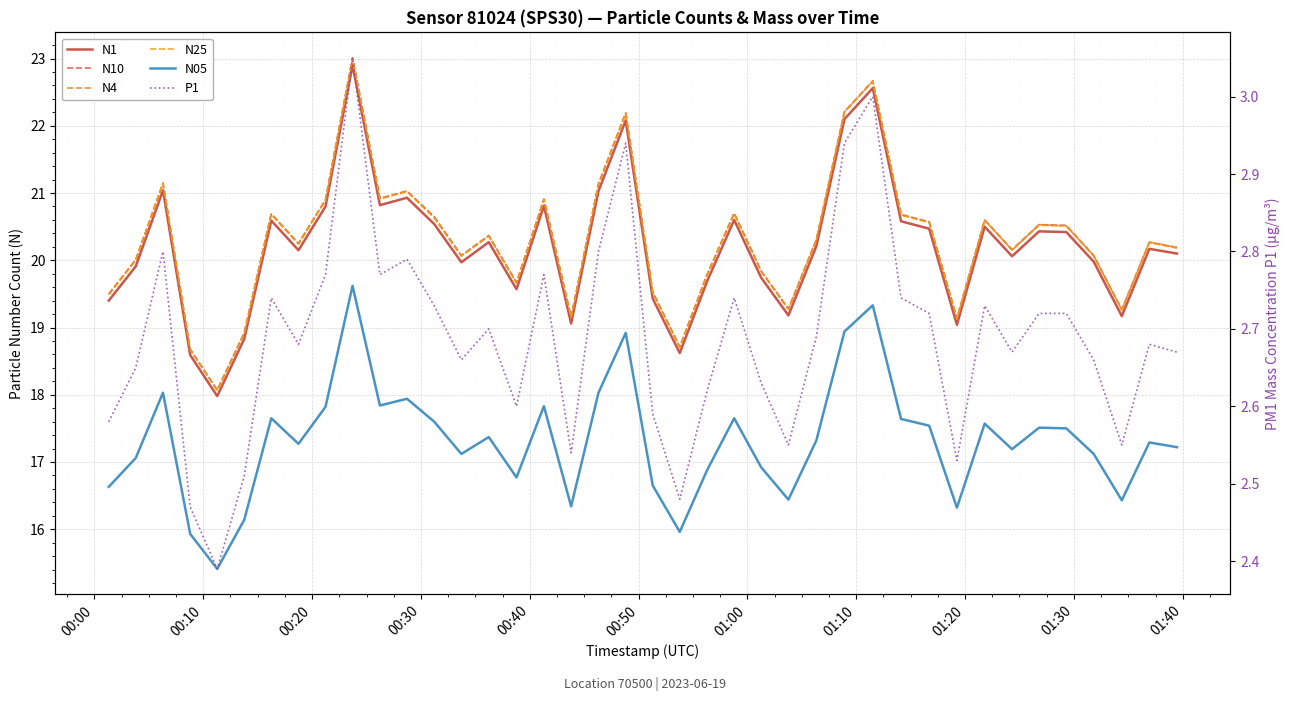

The value of P1 at 00:30 is 0.9. True or false?

False